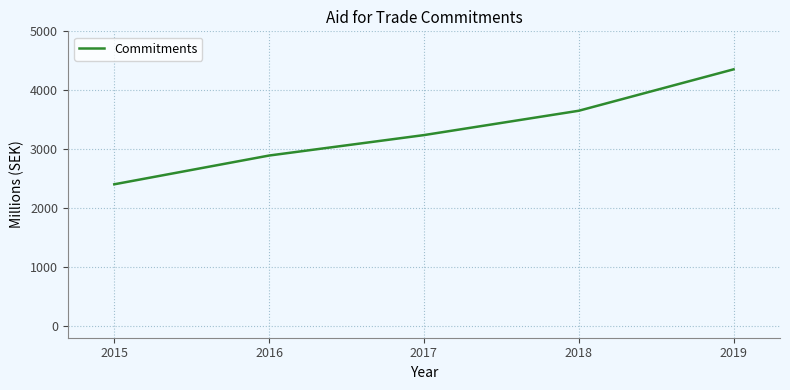

What is the average value?

3308